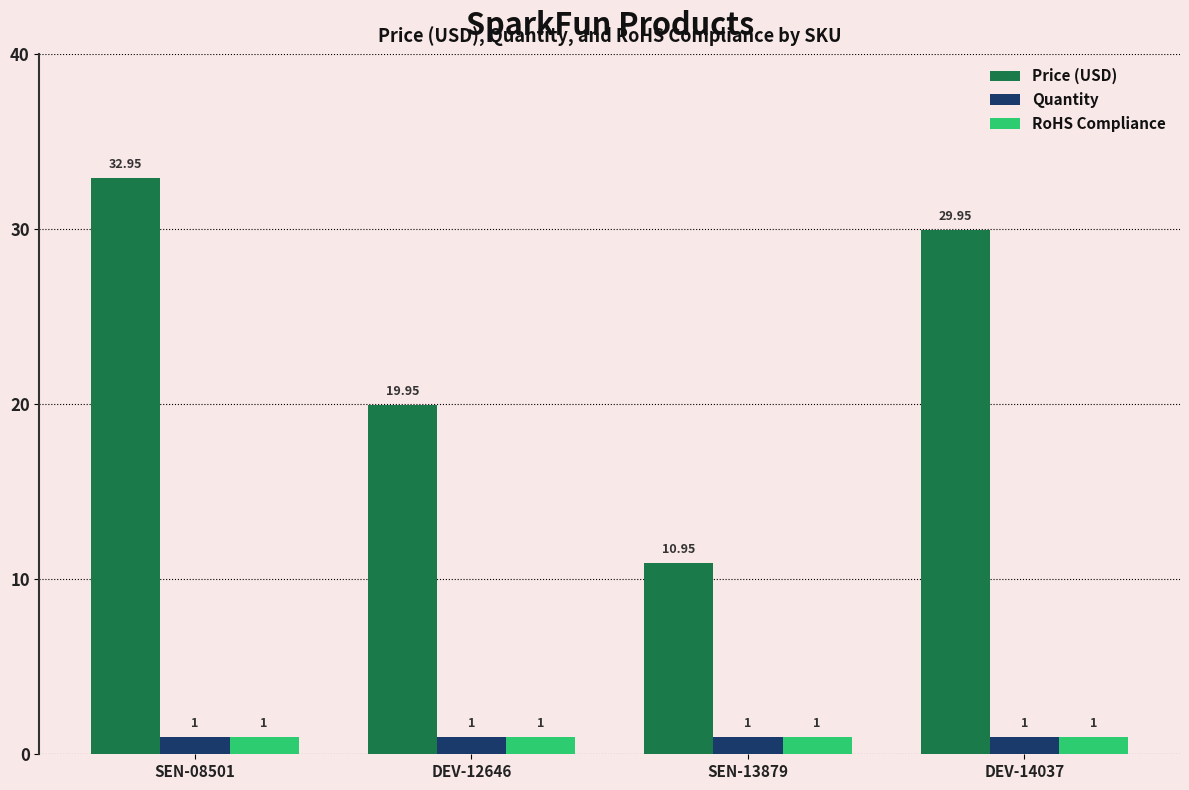

What is the sum of all Quantity values?

4.0